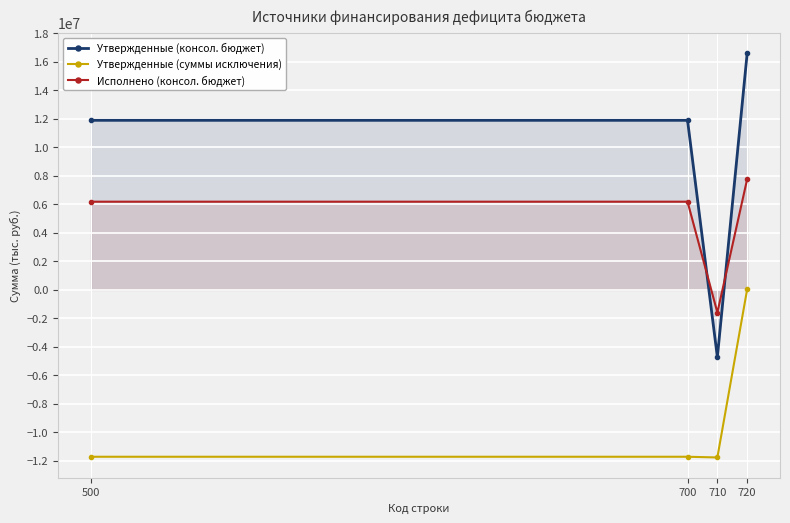

At which label does Утвержденные (суммы исключения) reach its minimum?

710